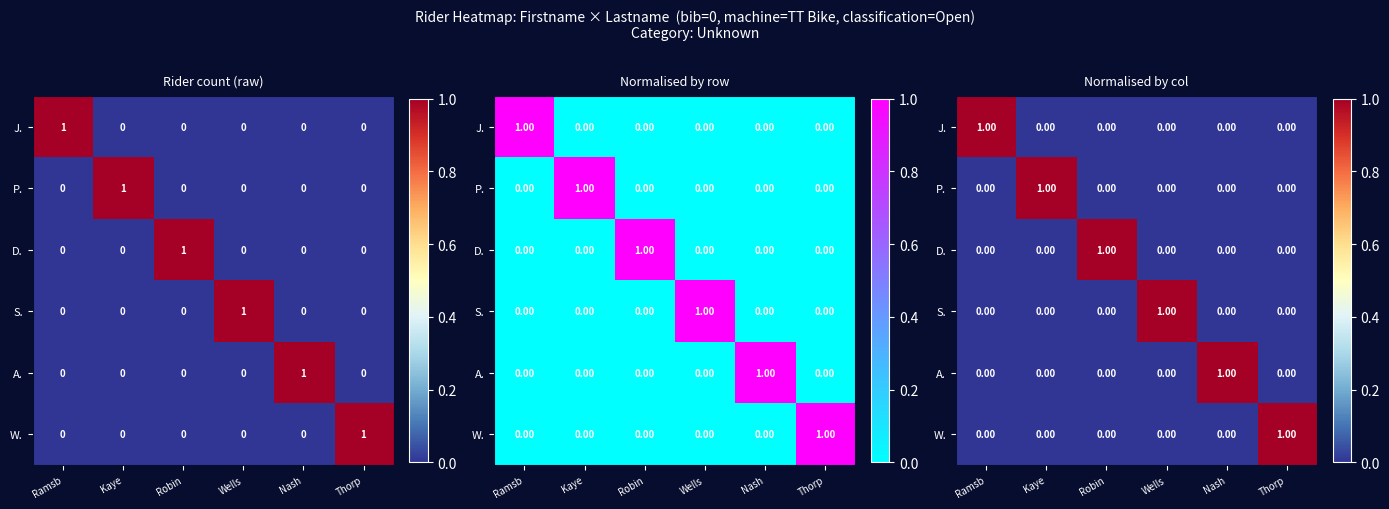

What is the difference between the highest and lowest values at Robin?

1